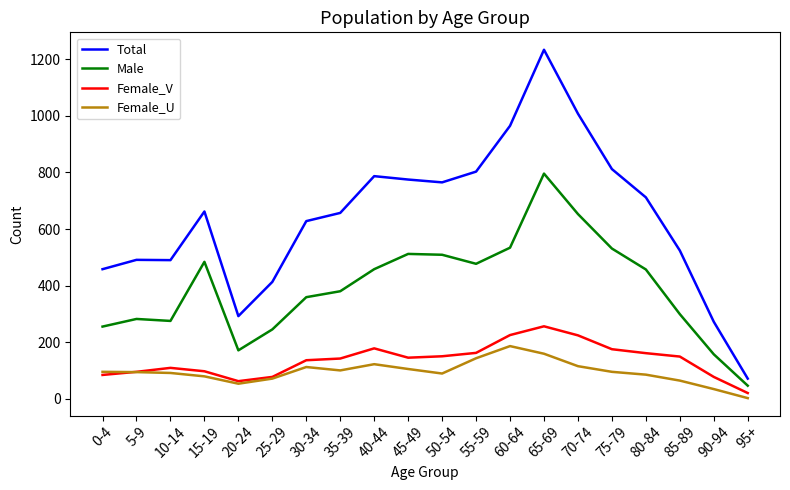

True or false: Female_V and Female_U cross at least once.

True